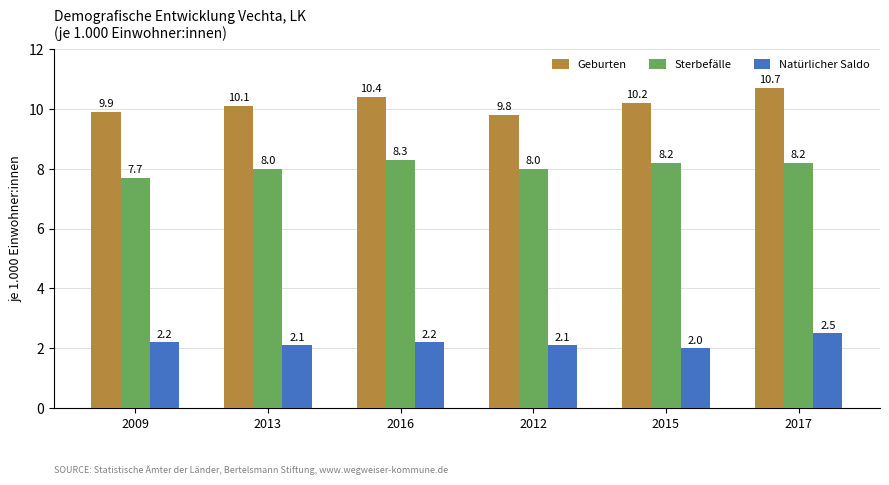

What is the difference between the maximum and second lowest values in the Sterbefälle series?

0.3